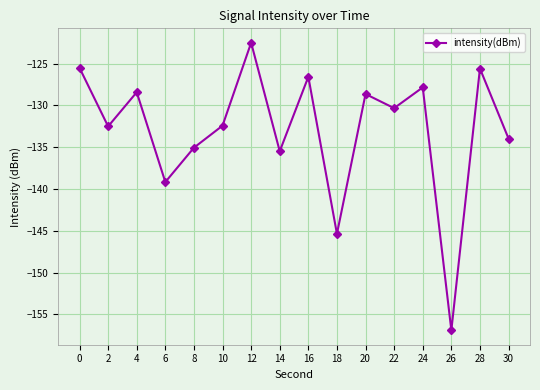

What is the change in value from 12 to 22?

-7.8